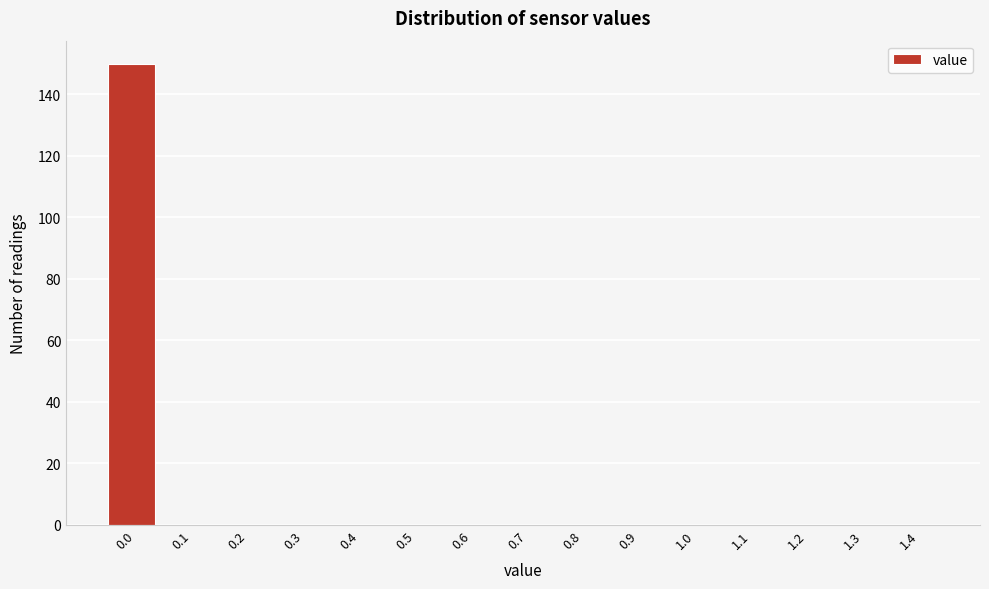

Reading left to right, list all the values displayed in this chart.

0.0=150	0.1=0	0.2=0	0.3=0	0.4=0	0.5=0	0.6=0	0.7=0	0.8=0	0.9=0	1.0=0	1.1=0	1.2=0	1.3=0	1.4=0